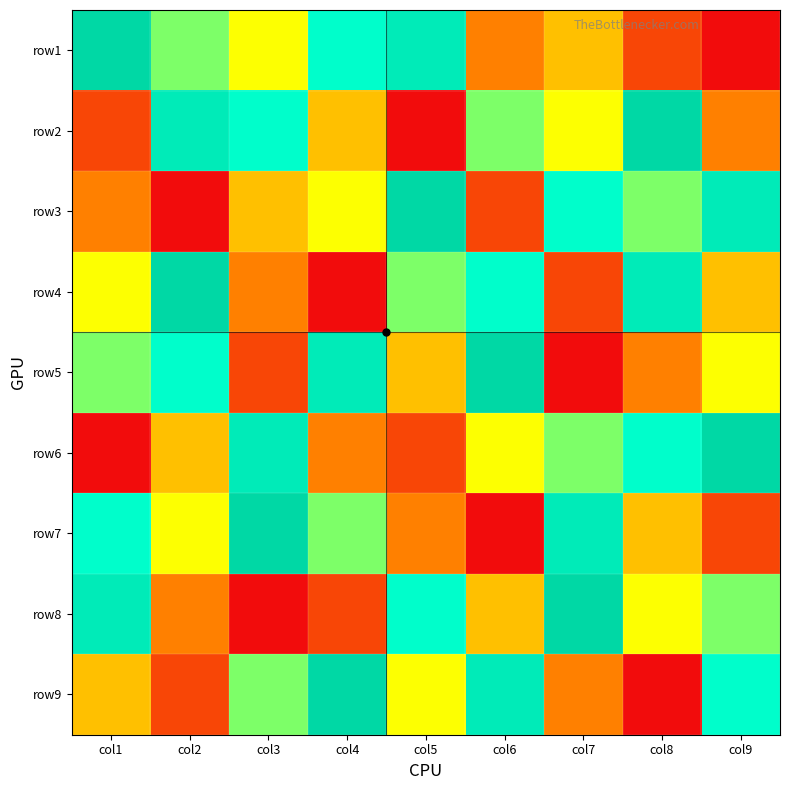

Count the number of data series in this chart.

9